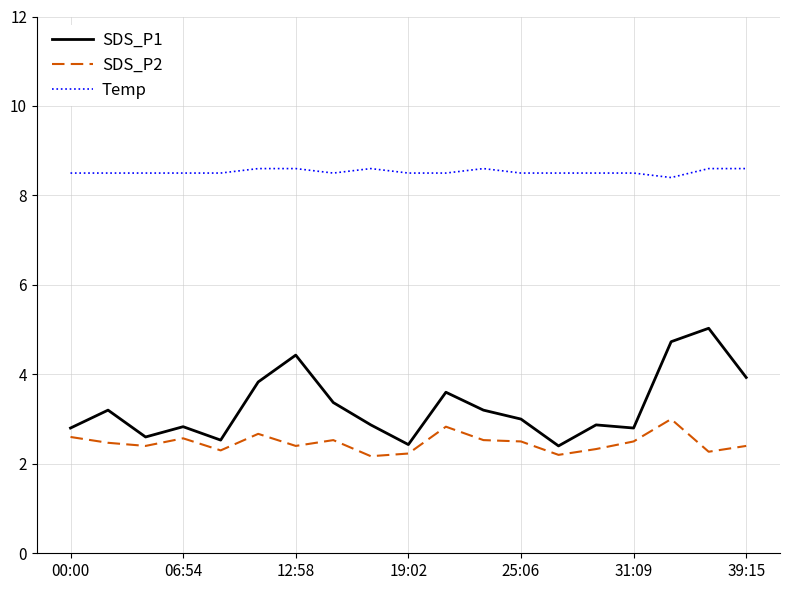

List the series in order of their peak value, highest first.

Temp, SDS_P1, SDS_P2